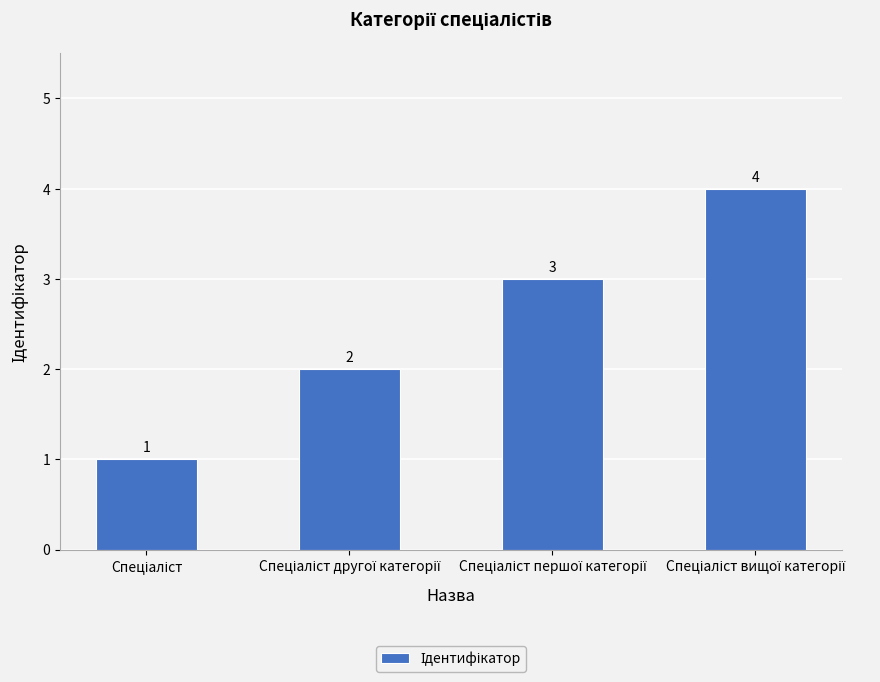

How many data points are less than 3?

2